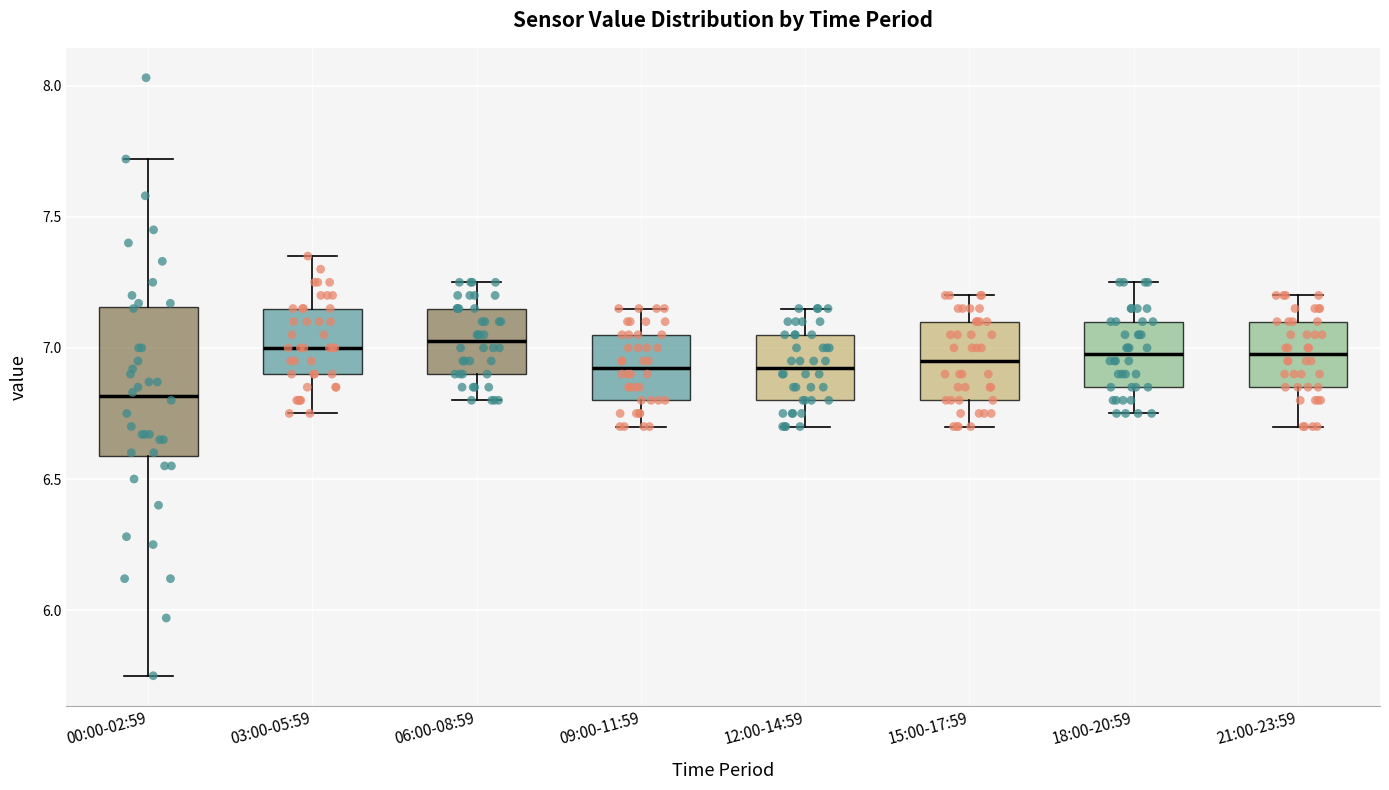

Reading left to right, transcribe this box plot: for each box, give where its median line is, the range the box spans, and where its two whiskers end, as read against the y-axis. The values are not printed on the chart, so give them approximately, as read against the axis.

00:00-02:59: median 6.80, box 6.60 to 7.15, whiskers 5.75 to 7.70
03:00-05:59: median 7.00, box 6.90 to 7.15, whiskers 6.75 to 7.35
06:00-08:59: median 7.05, box 6.90 to 7.15, whiskers 6.80 to 7.25
09:00-11:59: median 6.95, box 6.80 to 7.05, whiskers 6.70 to 7.15
12:00-14:59: median 6.95, box 6.80 to 7.05, whiskers 6.70 to 7.15
15:00-17:59: median 6.95, box 6.80 to 7.10, whiskers 6.70 to 7.20
18:00-20:59: median 7.00, box 6.85 to 7.10, whiskers 6.75 to 7.25
21:00-23:59: median 7.00, box 6.85 to 7.10, whiskers 6.70 to 7.20